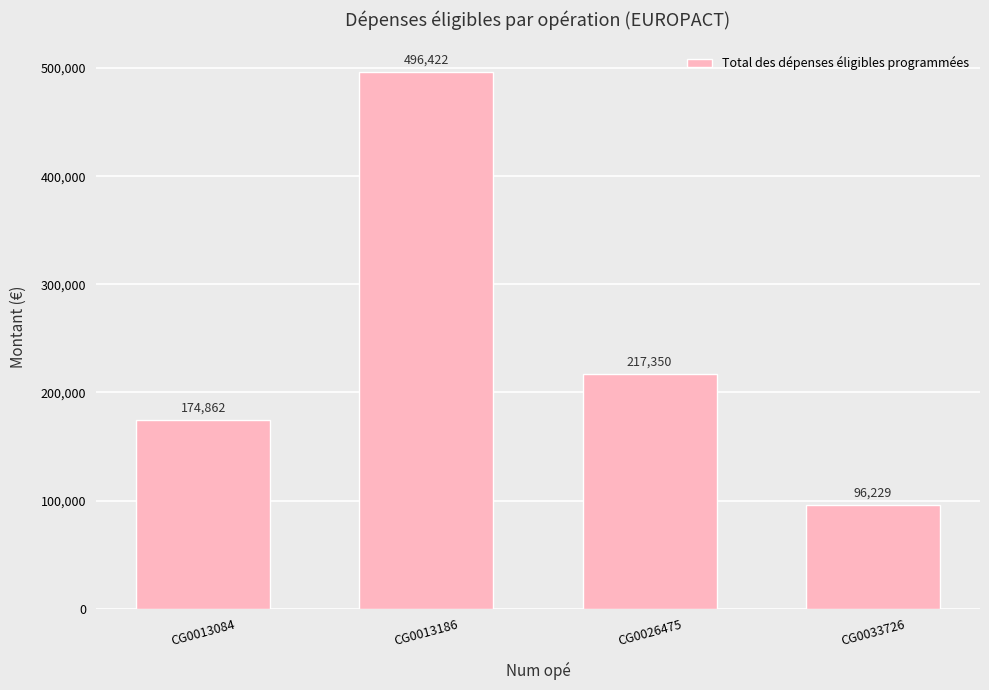

Read the value at CG0033726.

96228.9